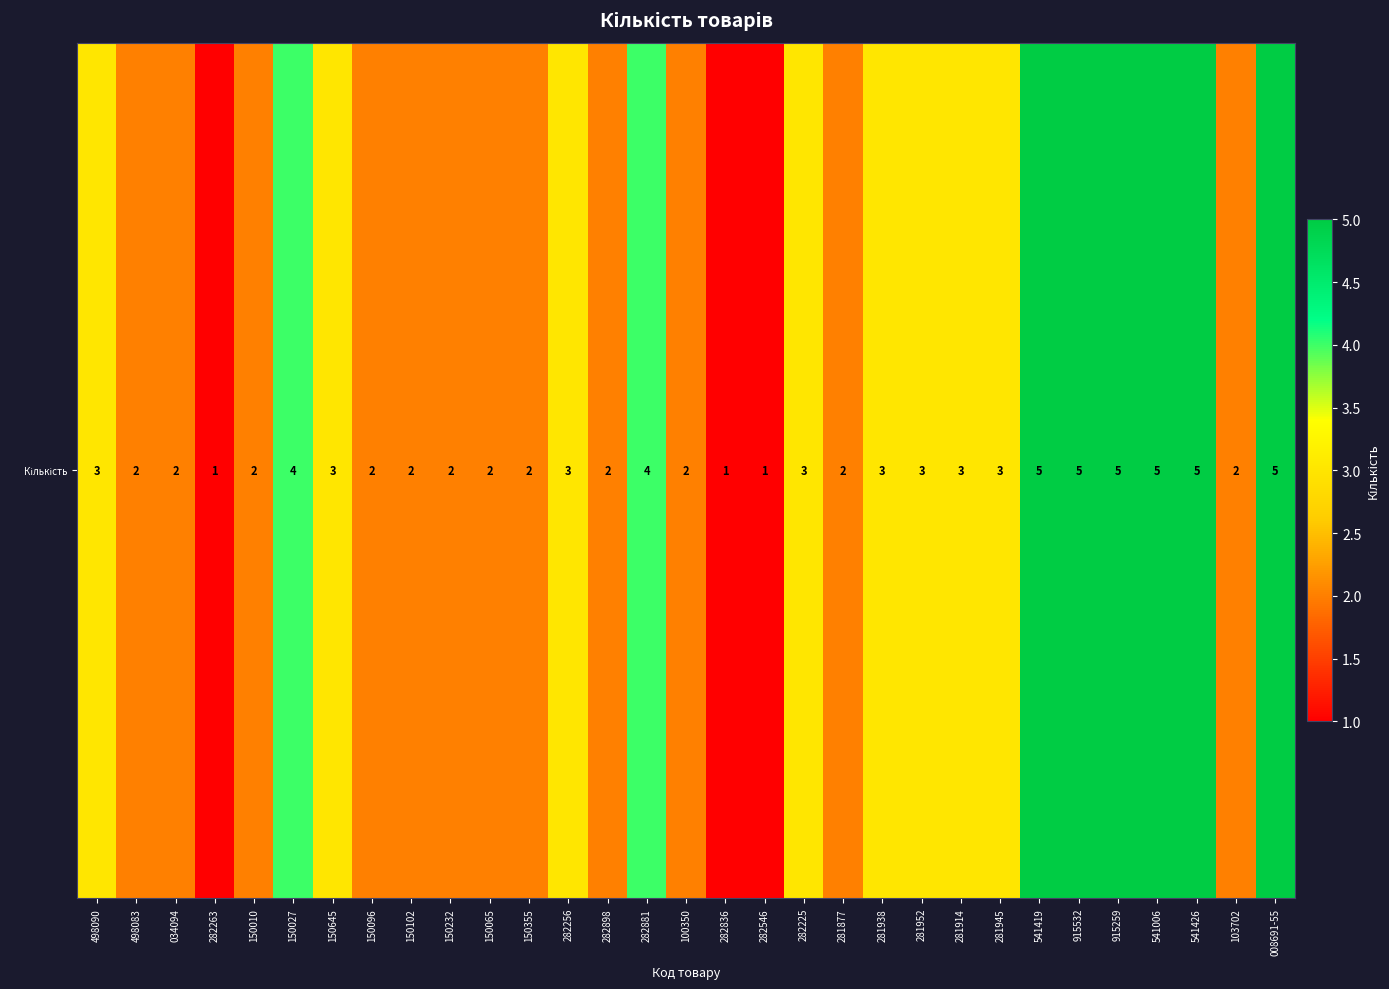

How many series are shown in this chart?

1